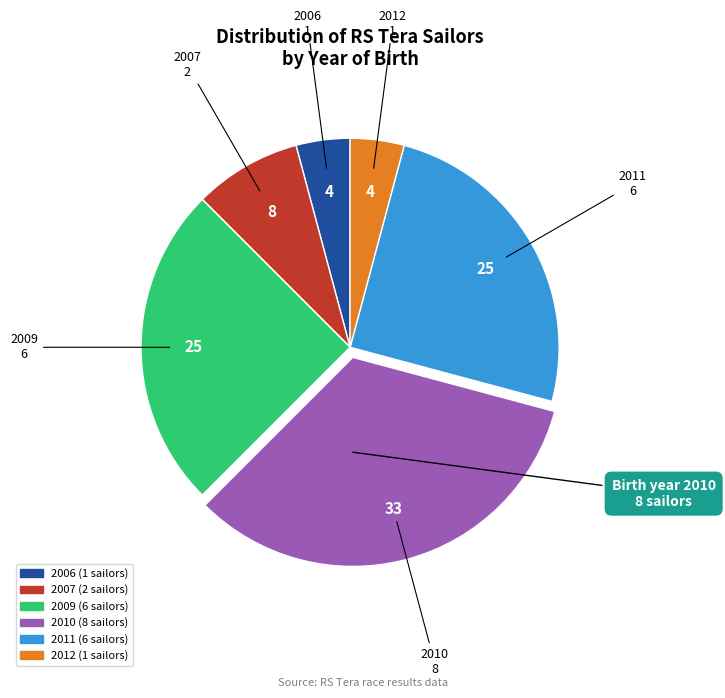

Is there a majority slice in this chart?

No